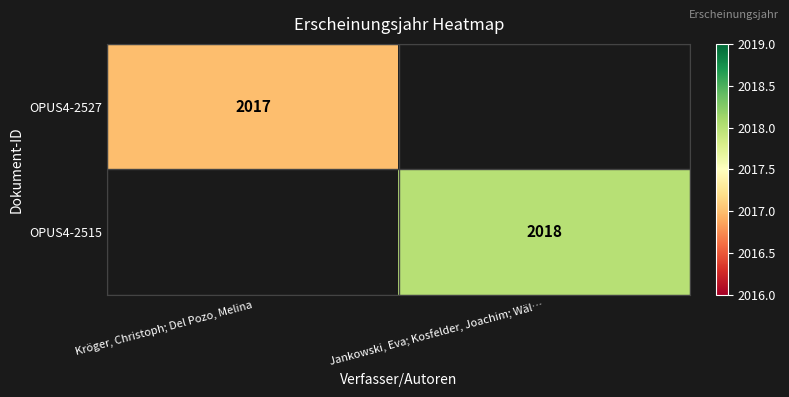

Is it true that OPUS4-2527 equals 2635 at Kröger, Christoph; Del Pozo, Melina?

False